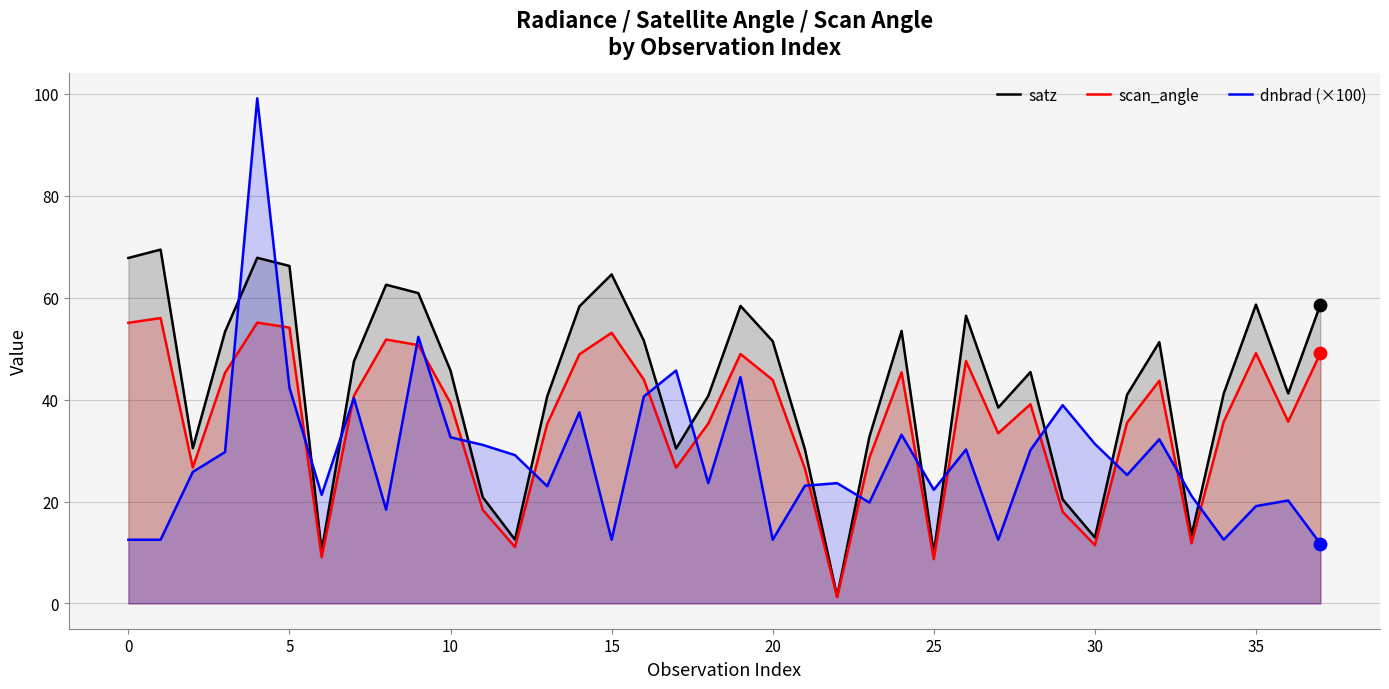

Which series has the widest spread of Y values?

dnbrad (×100)